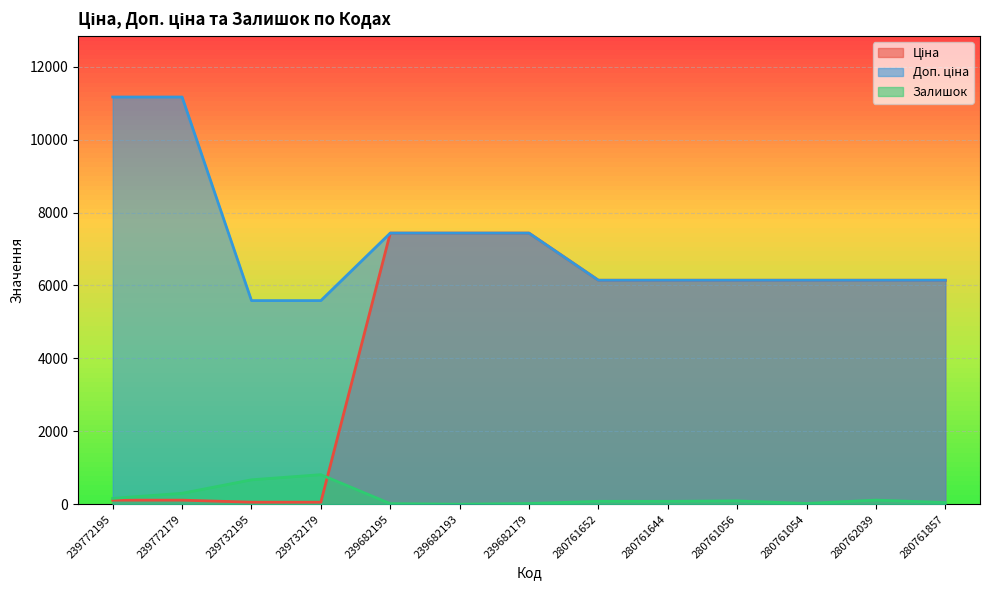

What is the label of the 3rd point from the left?

239732195